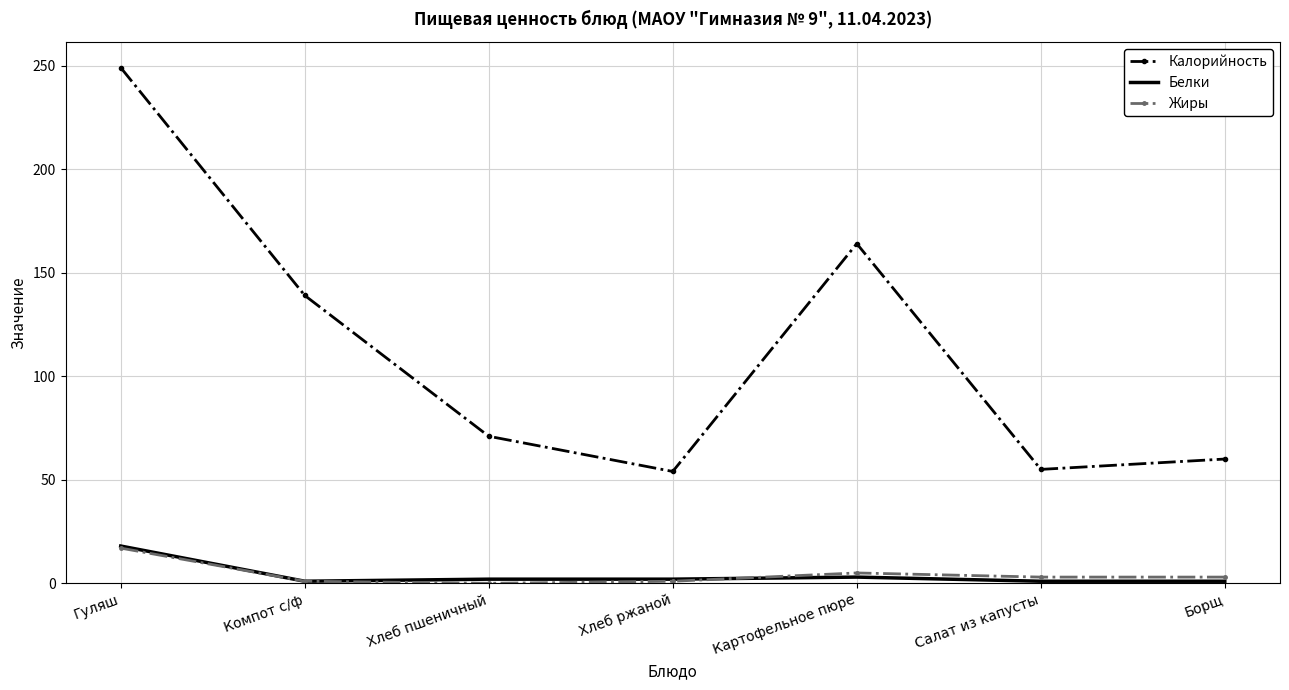

The value of Калорийность at Гуляш is 249. True or false?

True